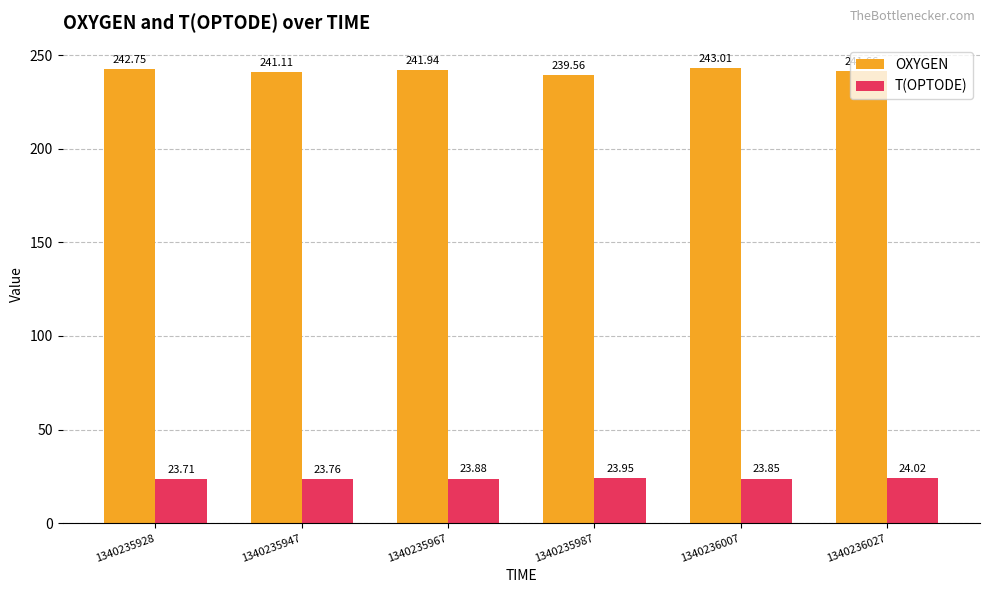

Which series has the largest total across all categories?

OXYGEN